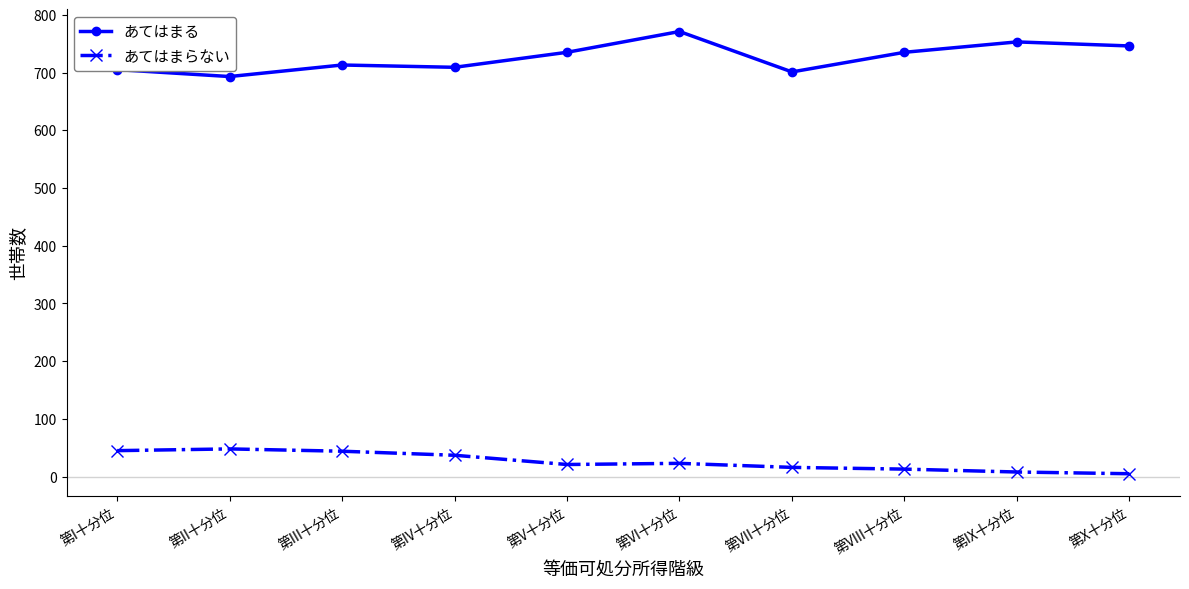

What value does the あてはまらない series have at 第VI十分位, to the nearest 10?

20